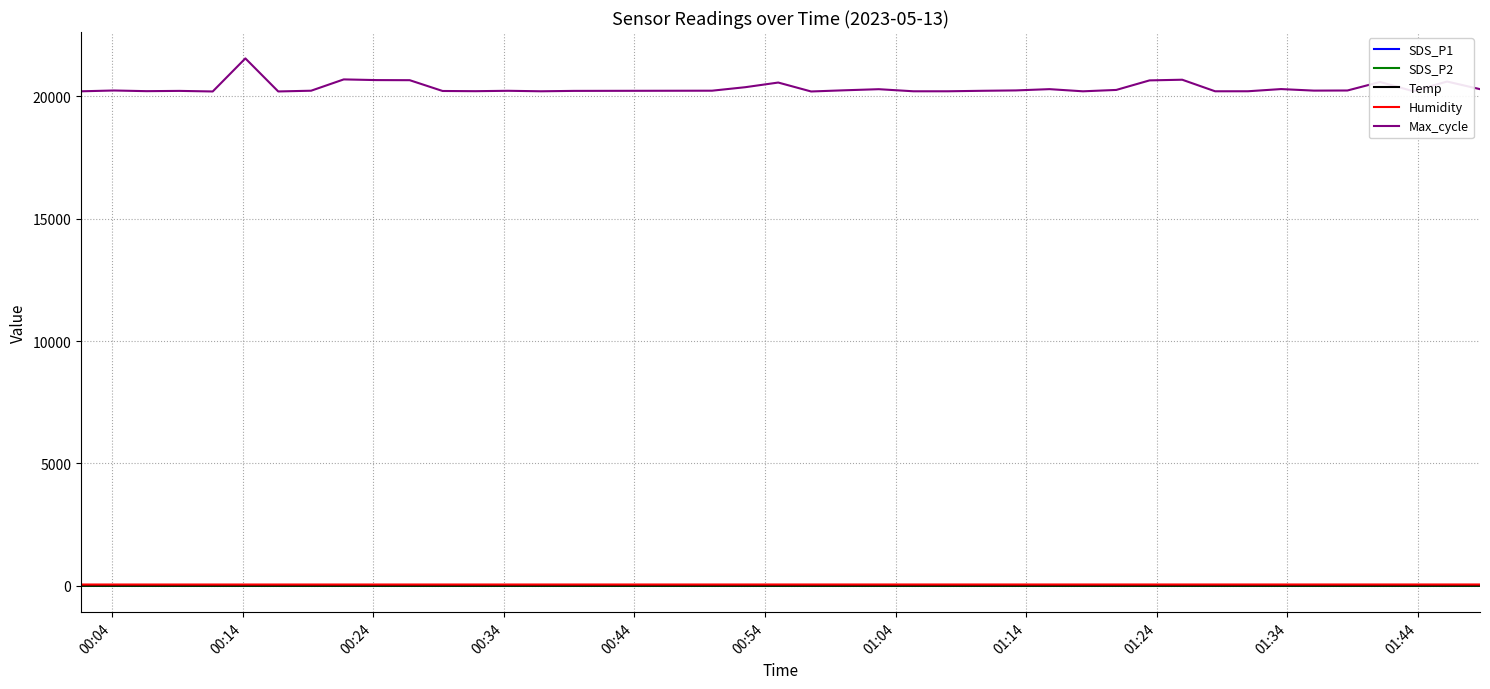

Which series has the largest total across all categories?

Max_cycle